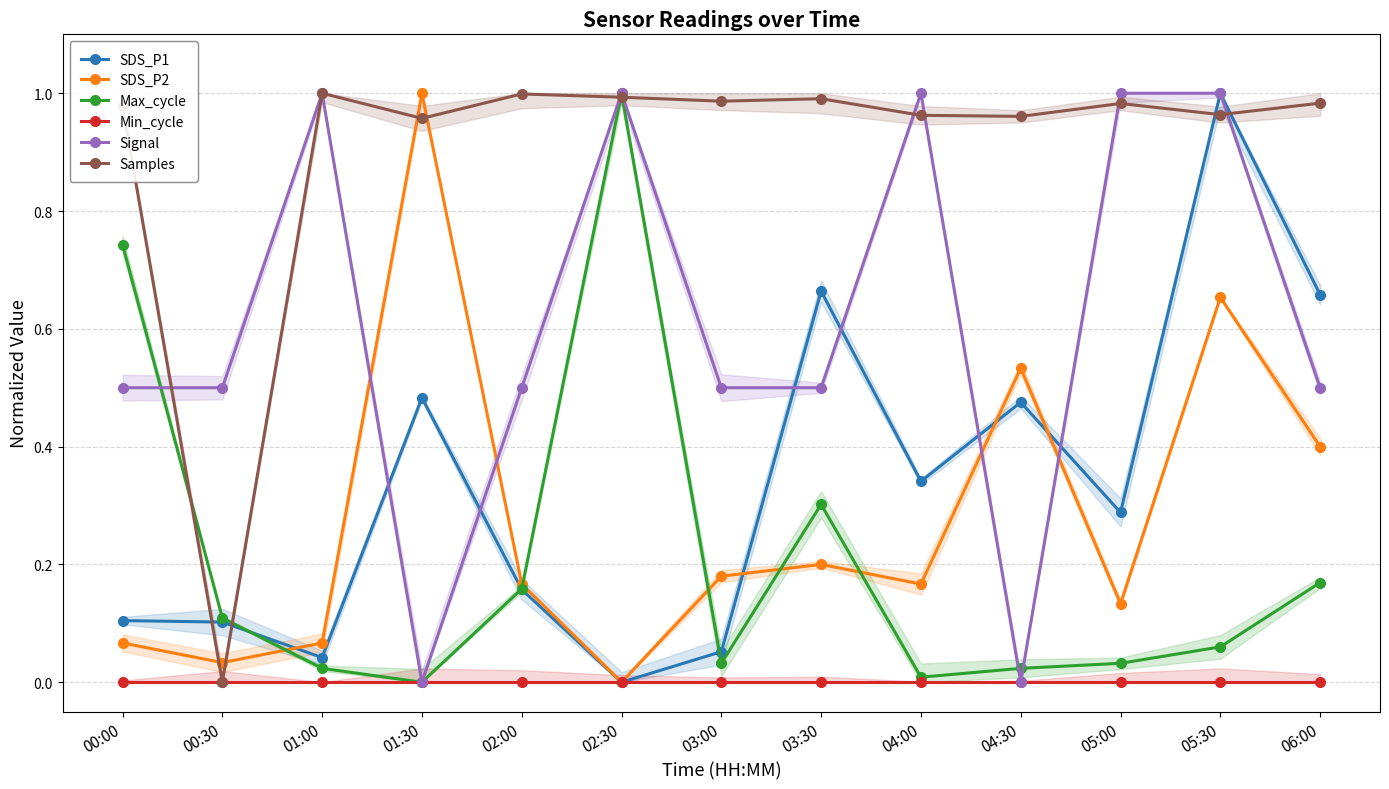

What is the total value across all series at 04:00?

2.5